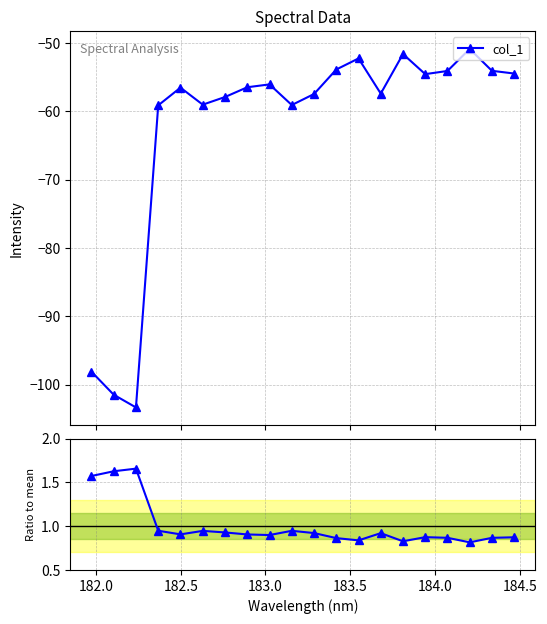

What is the maximum value for col_1?

-50.9